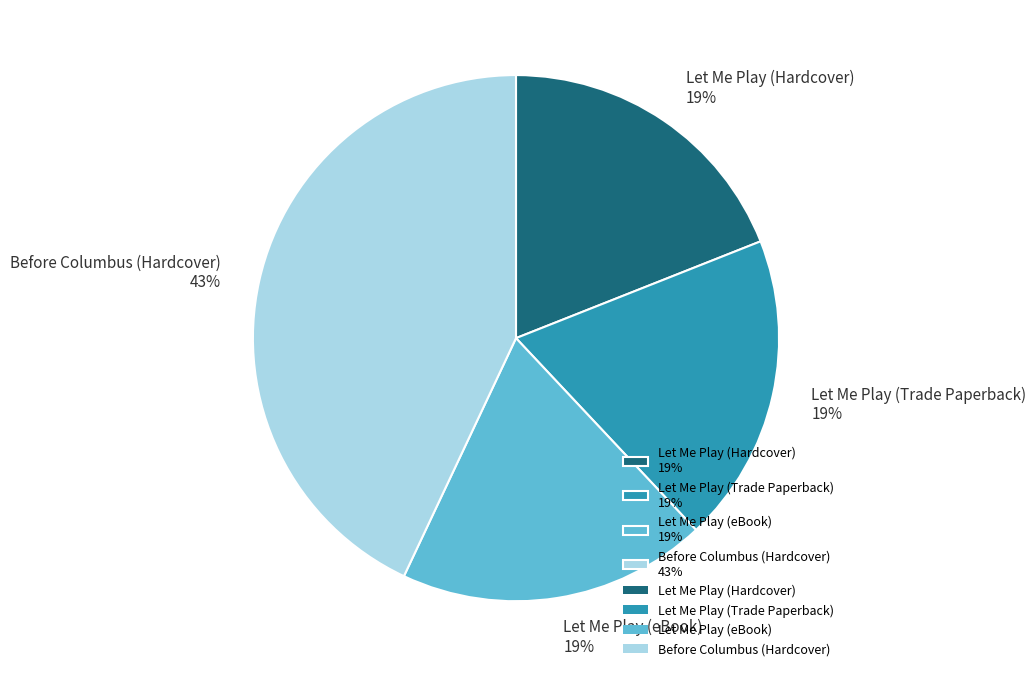

How many slices are in this pie chart?

4